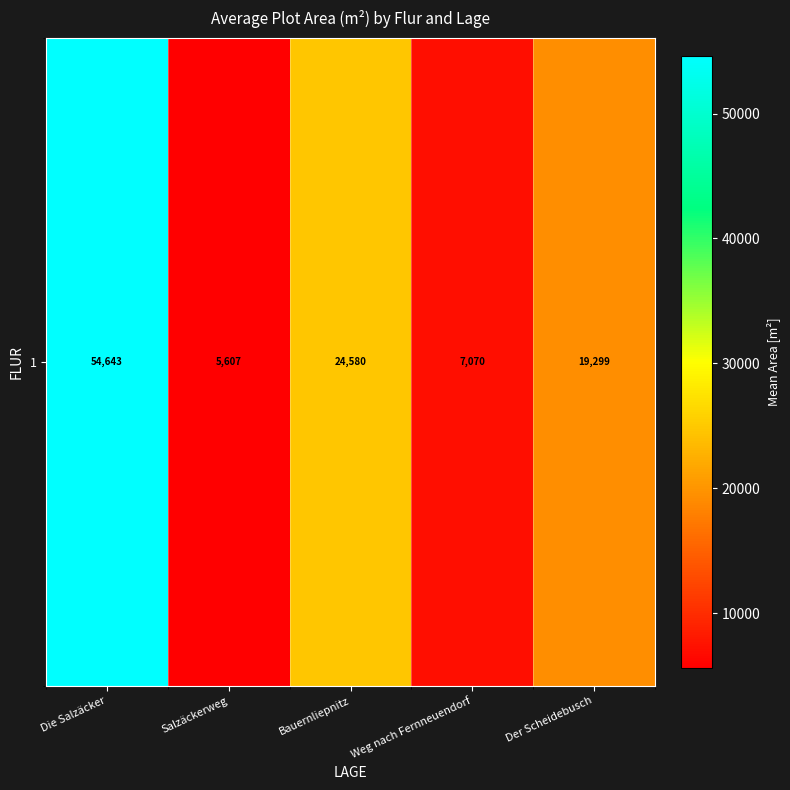

Reading left to right, transcribe all the data shown in this chart.

Die Salzäcker=54642.9	Salzäckerweg=5607.1	Bauernliepnitz=24580.4	Weg nach Fernneuendorf=7070.0	Der Scheidebusch=19299.2